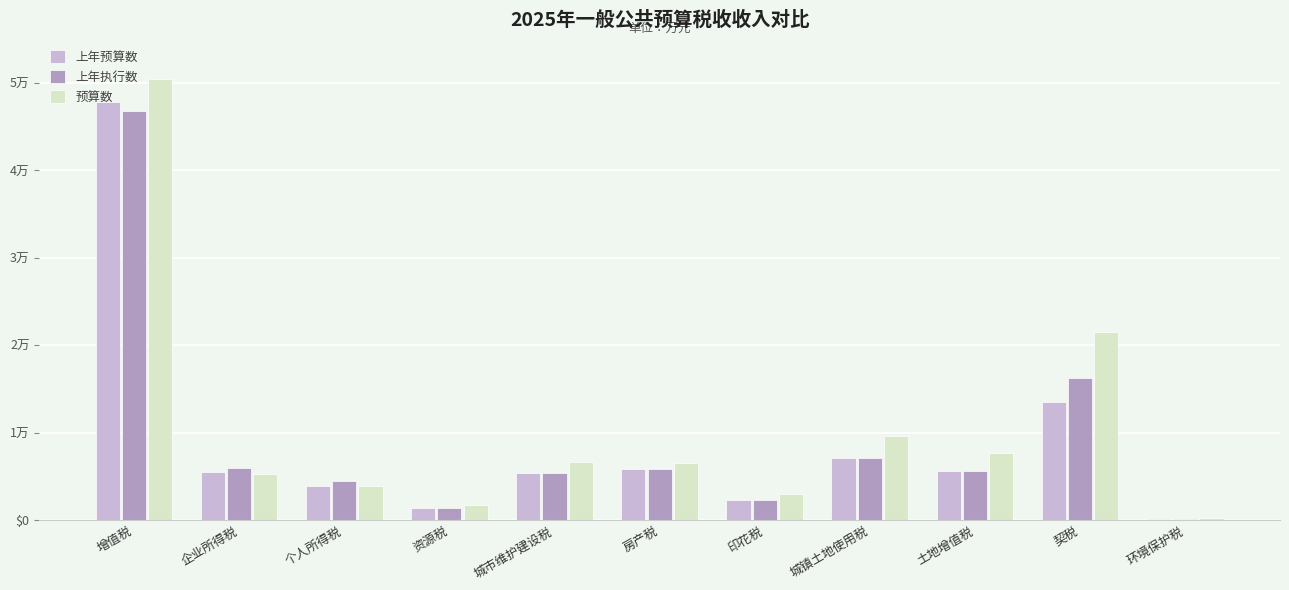

Between 企业所得税 and 城镇土地使用税, which series saw the biggest shift?

预算数